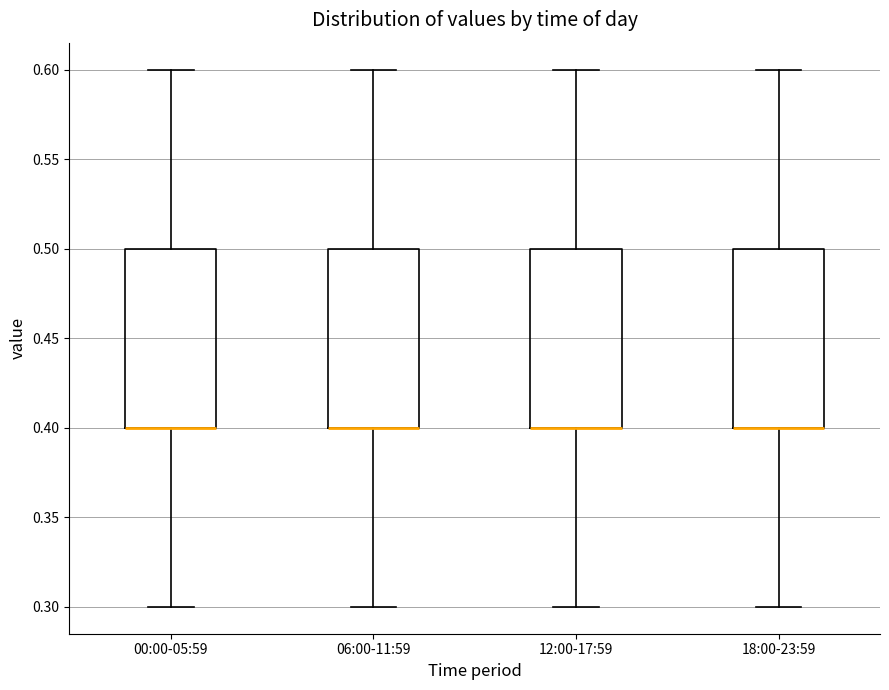

Where does the upper whisker of the box for 06:00-11:59 end on the y-axis? The values are not printed on the chart, so give them approximately, as read against the axis.

0.6